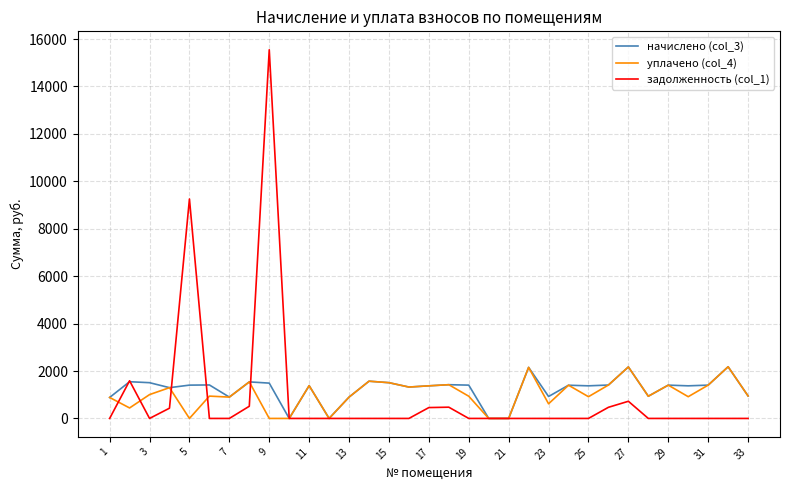

Which series has the largest range (max minus min)?

задолженность (col_1)